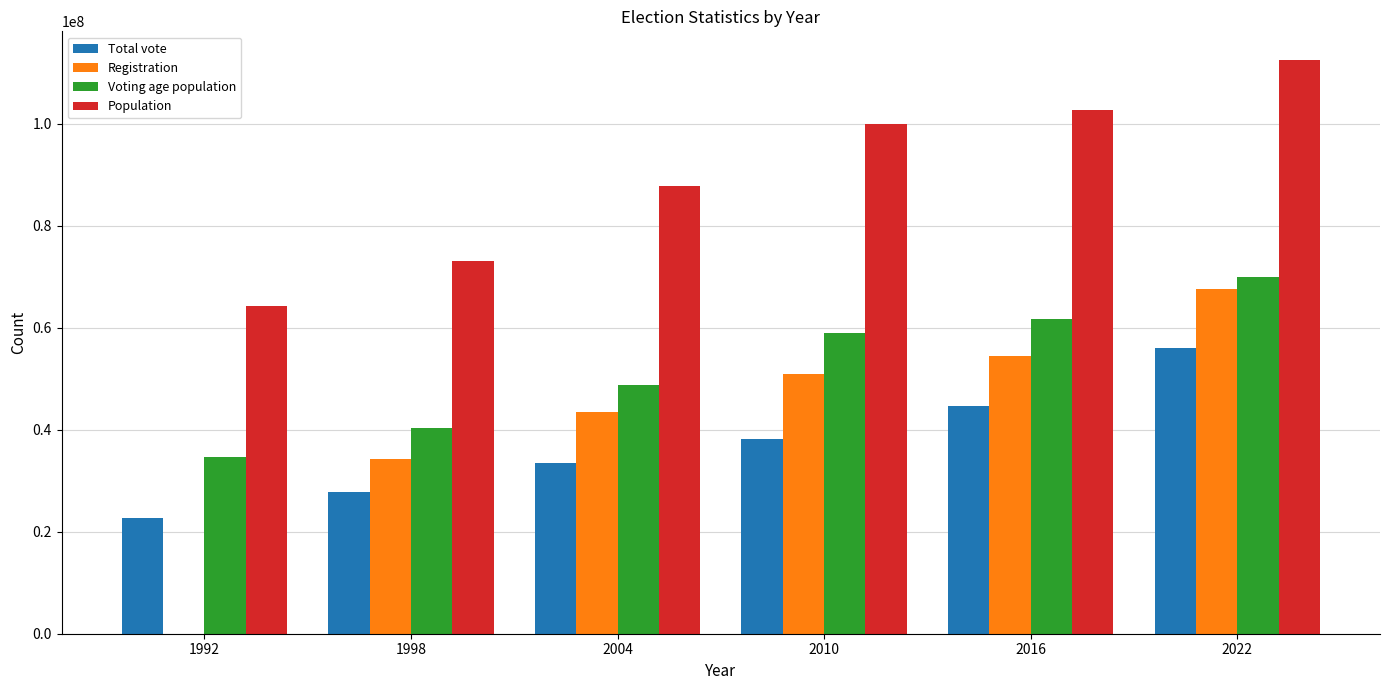

Reading left to right, extract all data points from this chart.

Total vote: 1992=22654194	1998=27782735	2004=33510092	2010=38162985	2016=44549212	2022=56095234
Registration: 1992=0	1998=34163465	2004=43536028	2010=50896164	2016=54363844	2022=67525619
Voting age population: 1992=34699860	1998=40287296	2004=48727136	2010=58986204	2016=61728990	2022=70026672
Population: 1992=64259000	1998=73052254	2004=87857473	2010=99900177	2016=102624209	2022=112476027